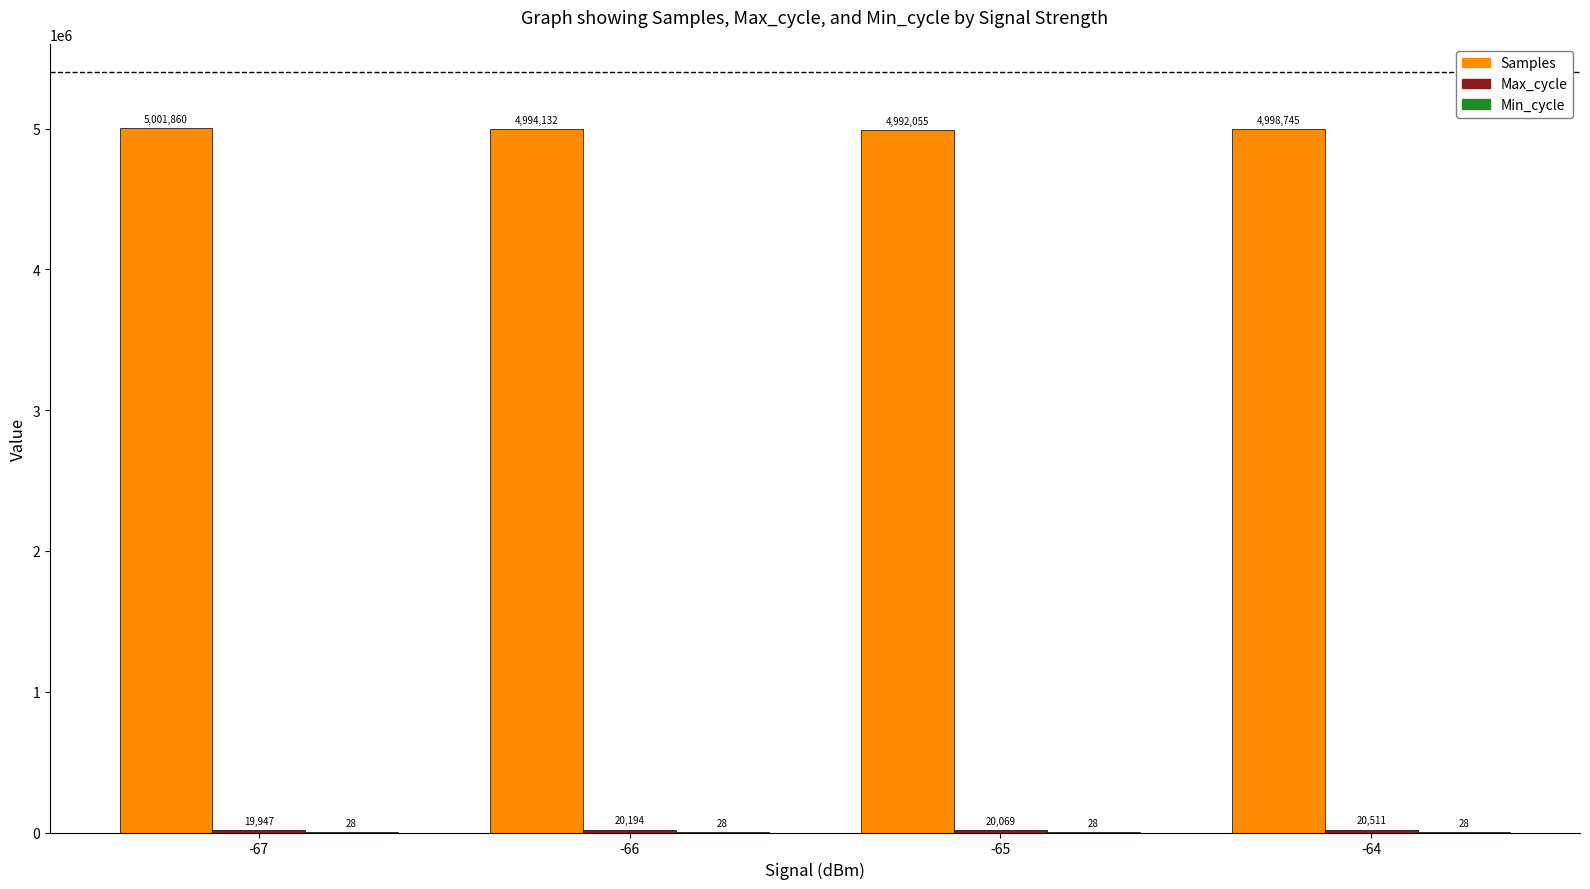

The Samples series shows 4998745 at -64. True or false?

True